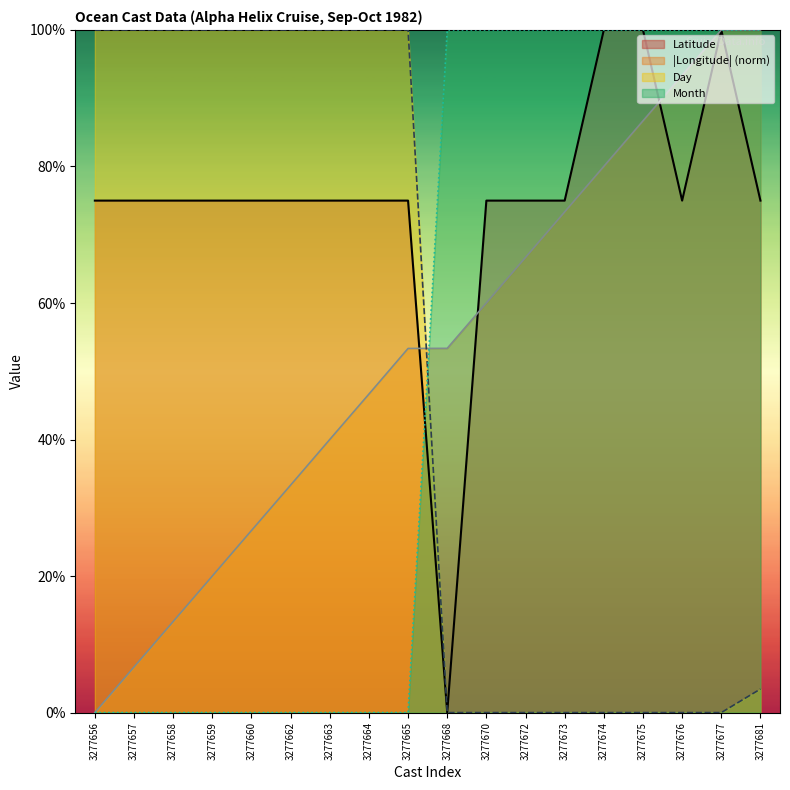

How many data points in Longitude are less than 53?

8